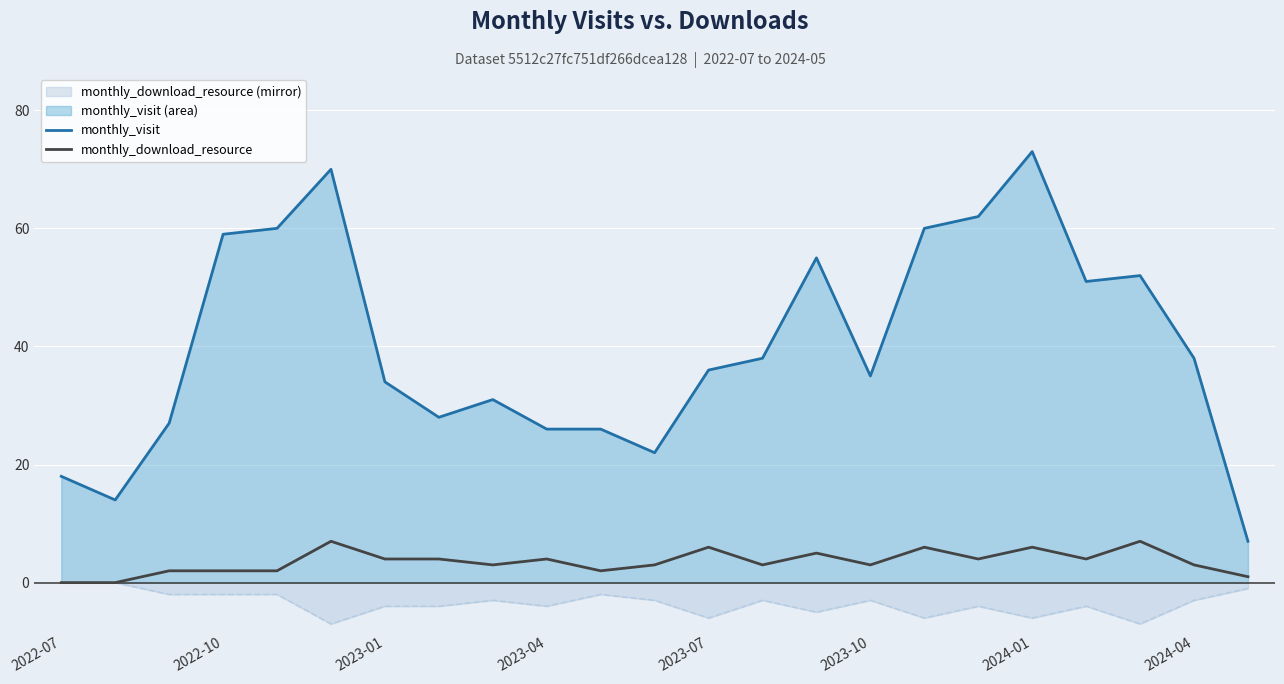

Which category has the lowest value across all series?

2022-07